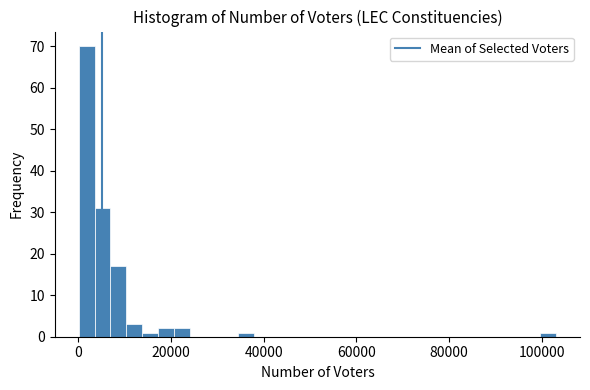

Around what value on the x-axis is the tallest bar? Give the approximate position of its centre, as read against the axis.

2000